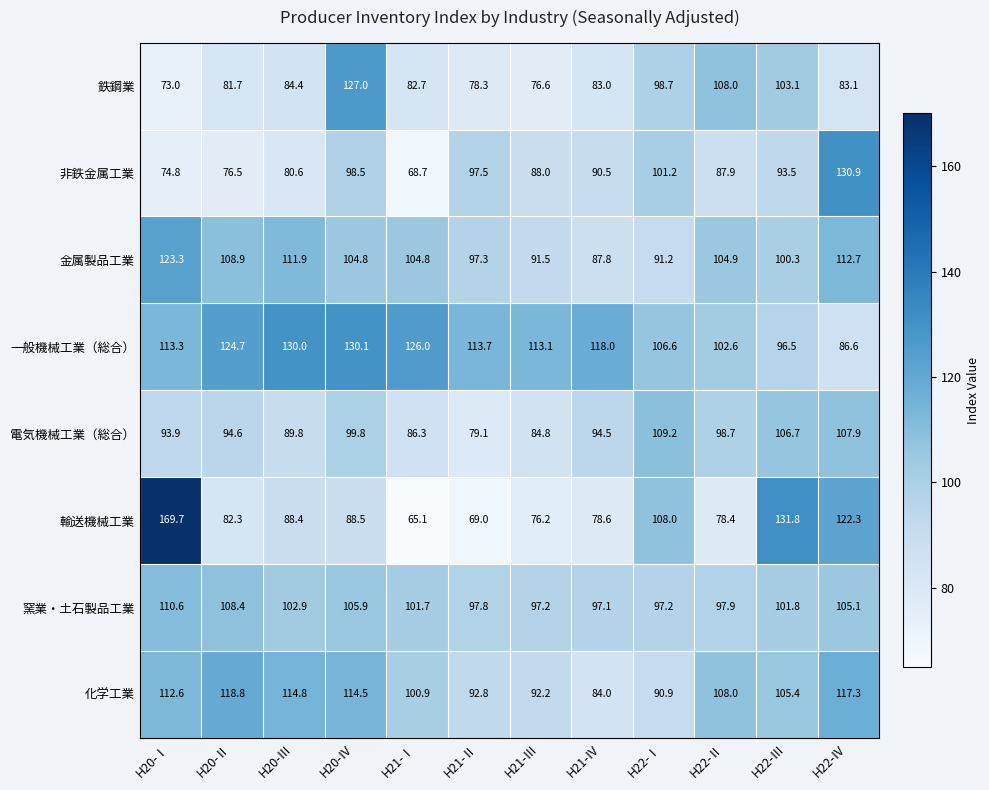

What is the sum of all 金属製品工業 values?

1239.4